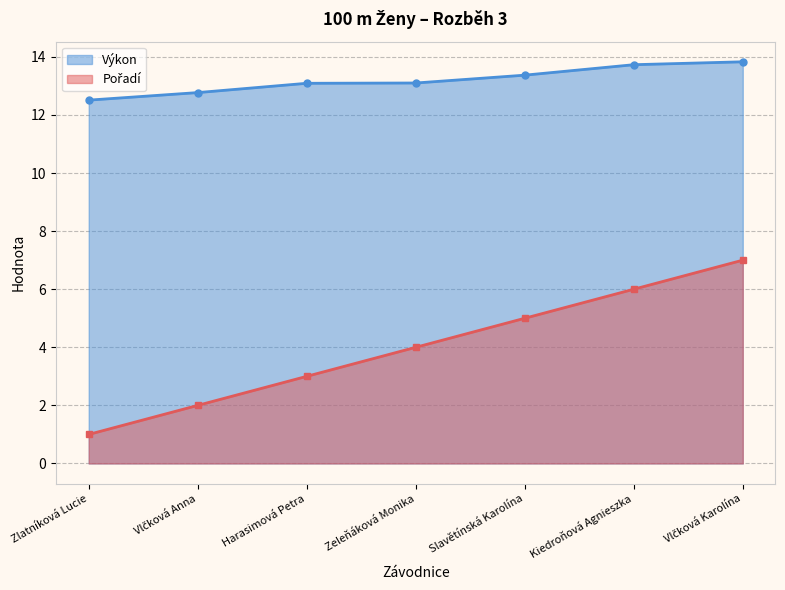

True or false: Výkon has a value of 9.5 at Kiedroňová Agnieszka.

False